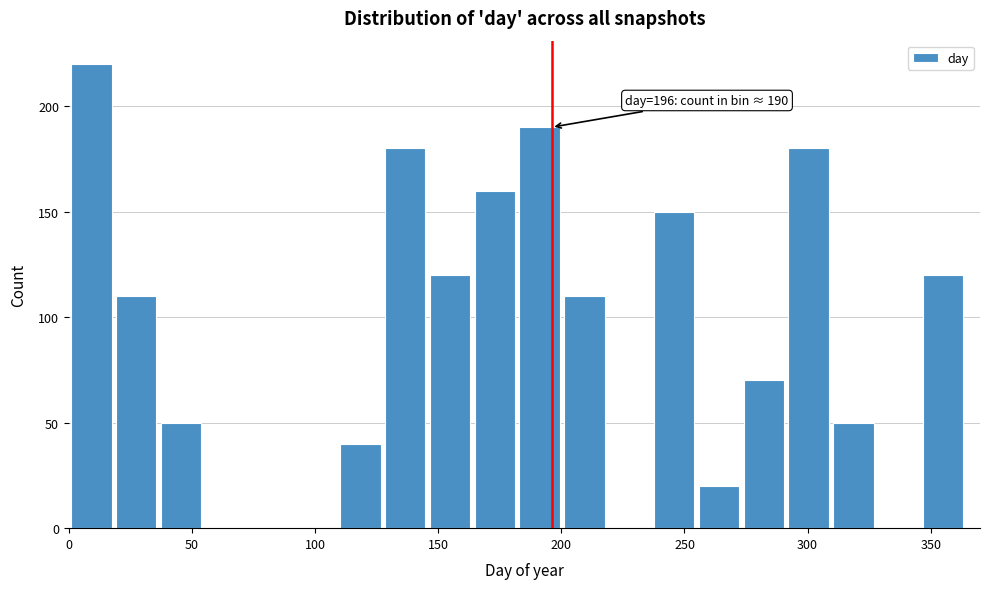

Read against the x-axis, roughly where is the centre of the tallest bar?

10